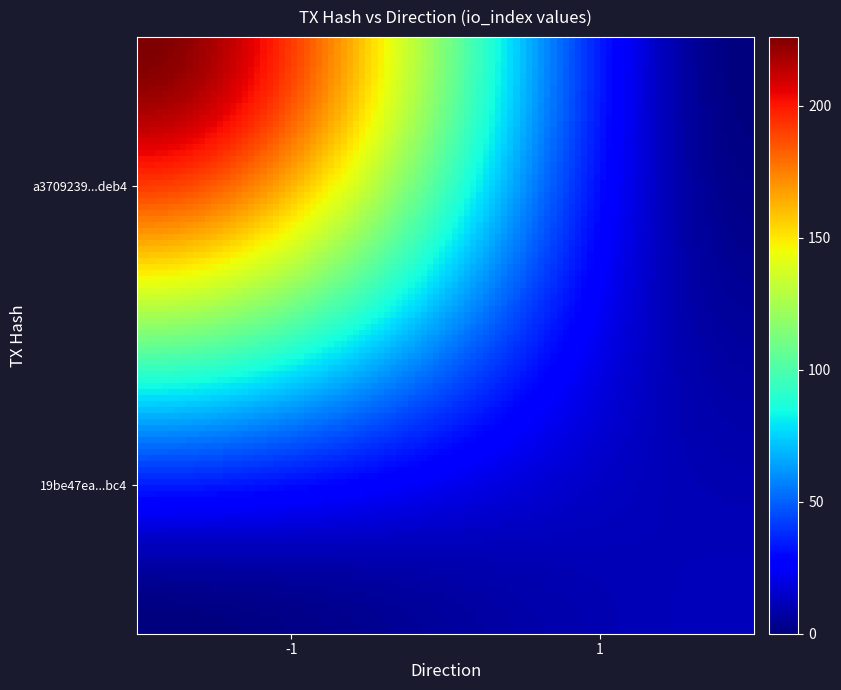

Which series has the largest total across all categories?

a3709239d047cd4614f6a412f55917868a8deb4